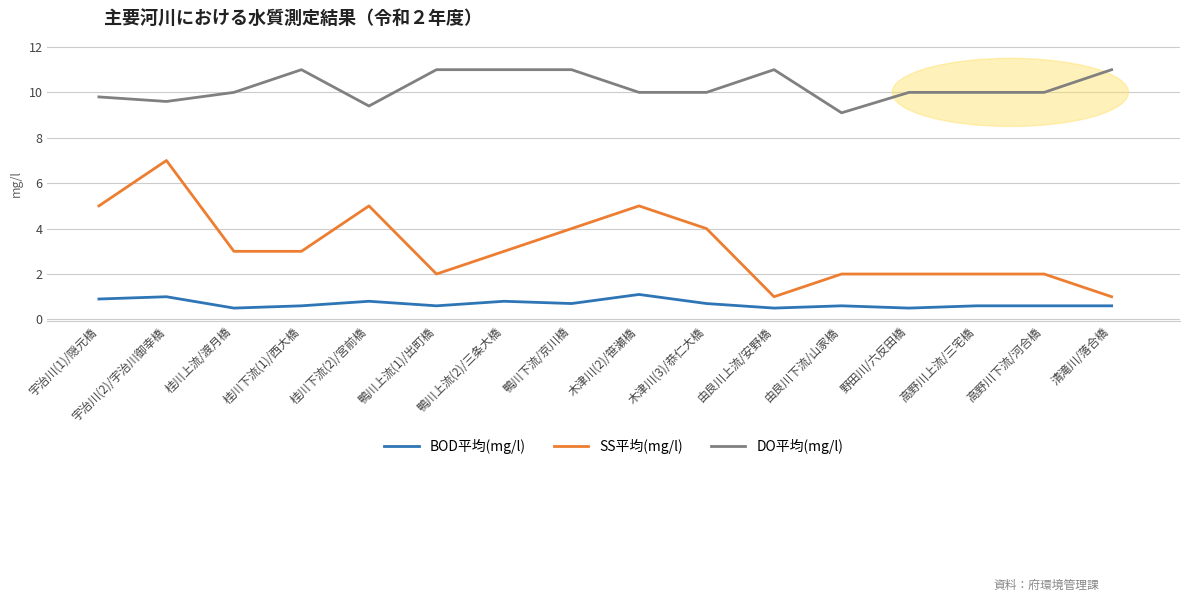

True or false: DO平均(mg/l) has a value of 3.9 at 野田川/六反田橋.

False